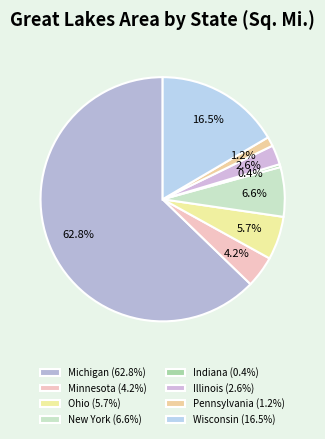

Which slice is the largest?

Michigan